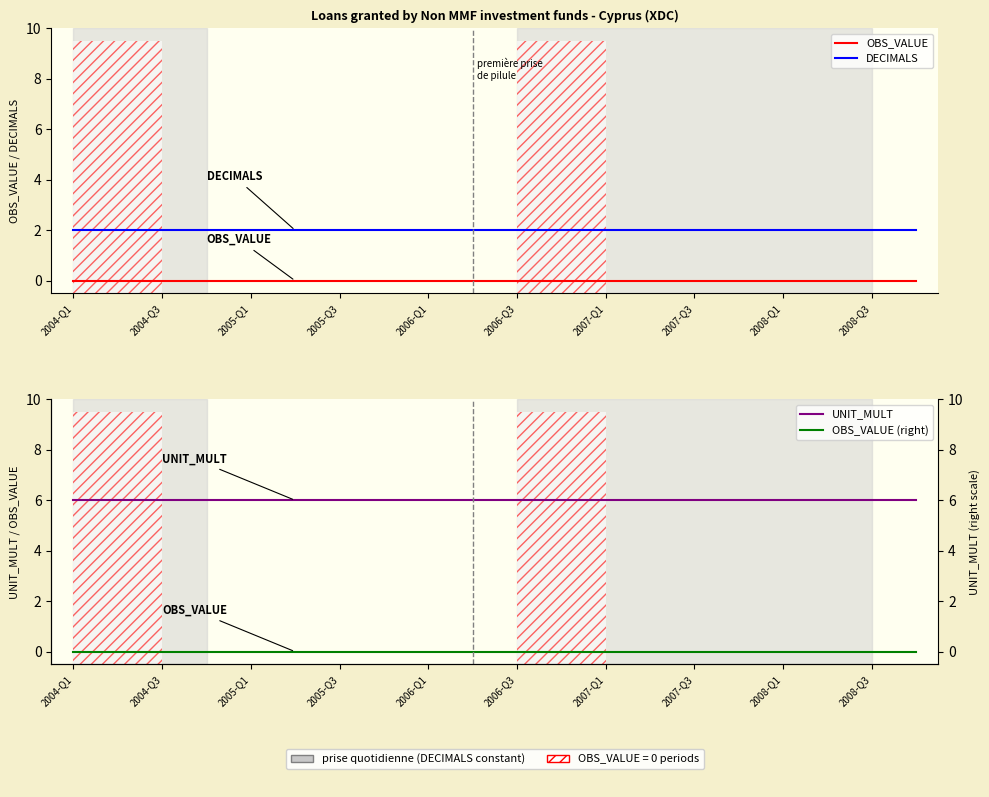

True or false: OBS_VALUE and DECIMALS cross at least once.

False